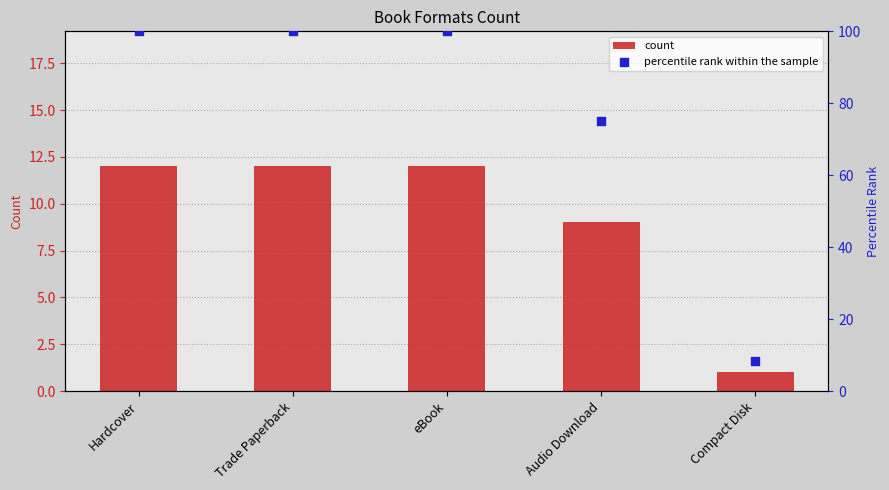

Which series contains the lowest Y value?

count